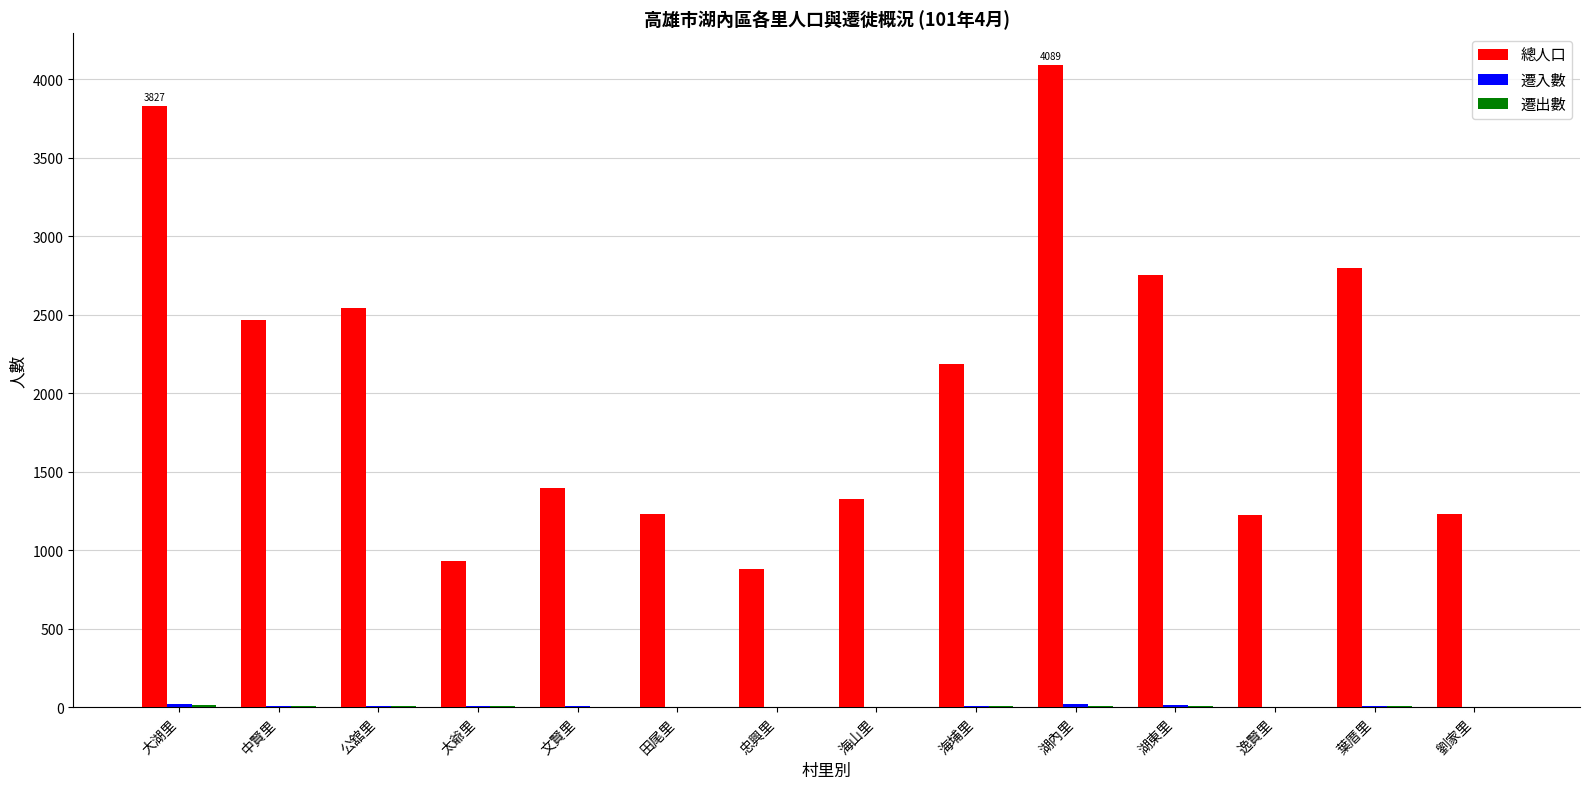

True or false: 總人口 has a value of 1190 at 湖東里.

False